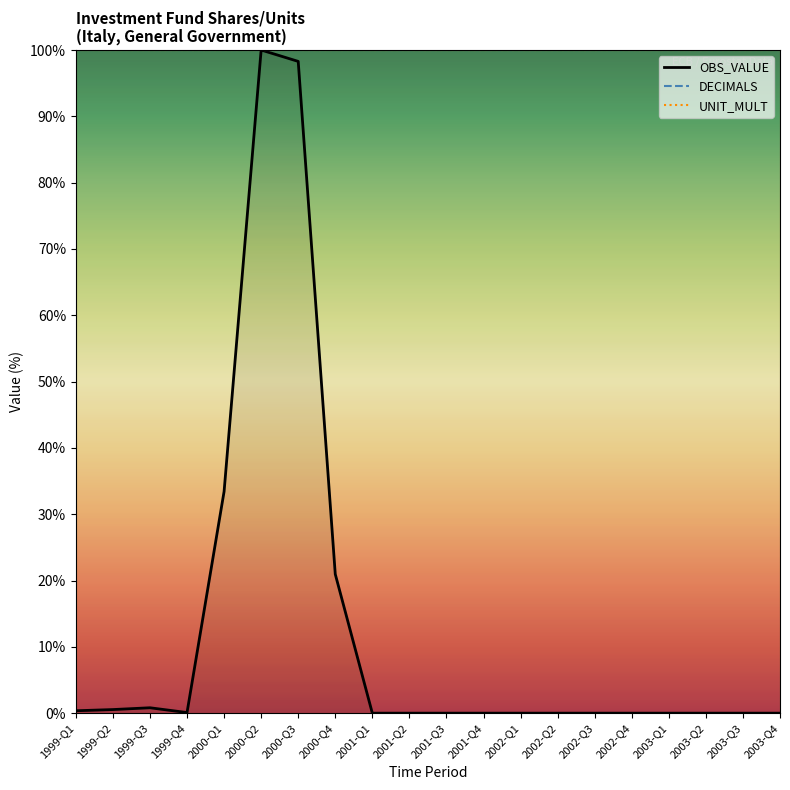

Which series has the widest spread of values?

OBS_VALUE